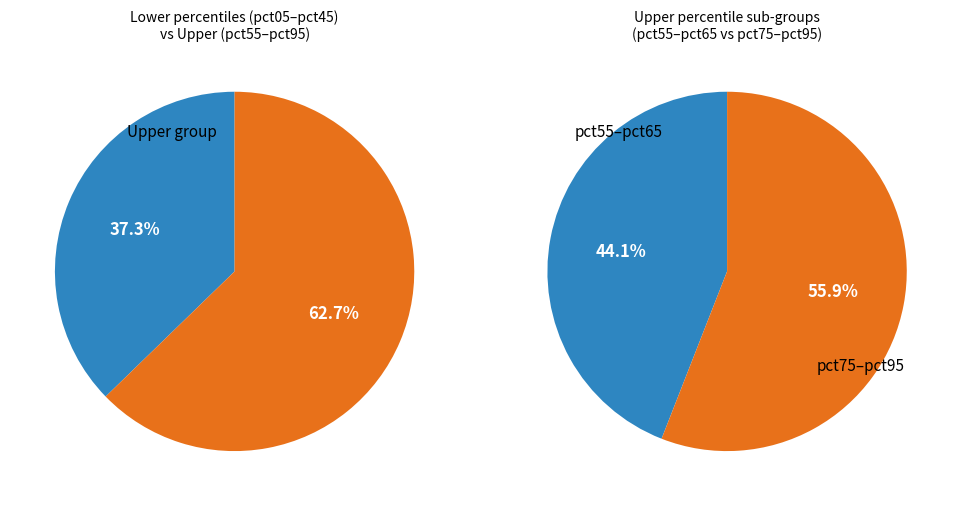

What is the largest slice in the pie chart?

pct05